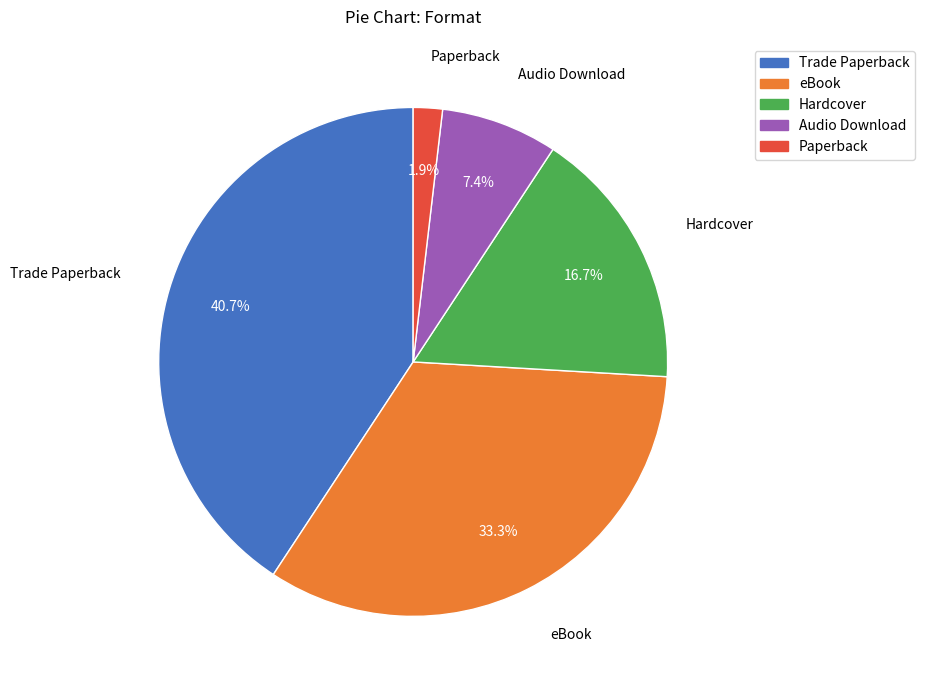

Does Trade Paperback represent more than half of the total?

No